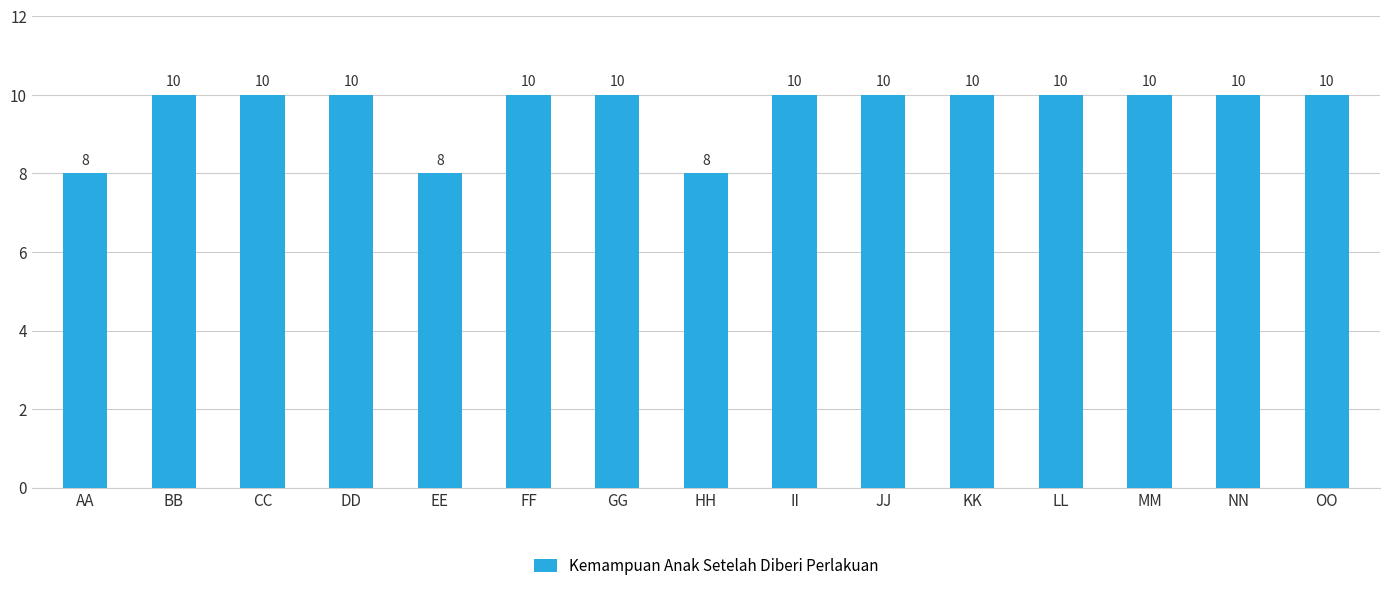

What is the value of the 4th bar from the left?

10